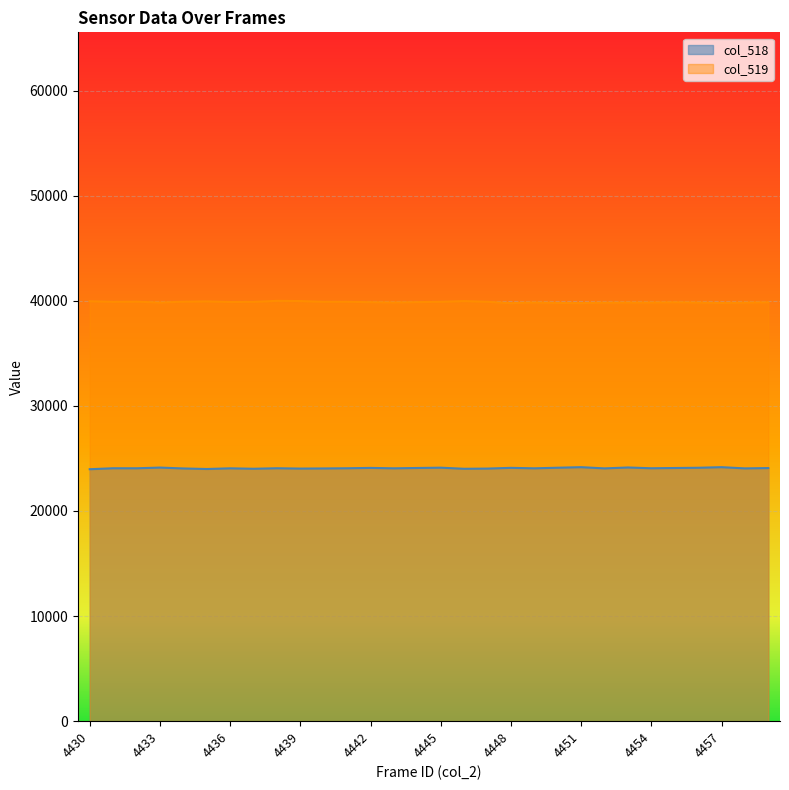

How many data points in col_518 are above 24061?

14